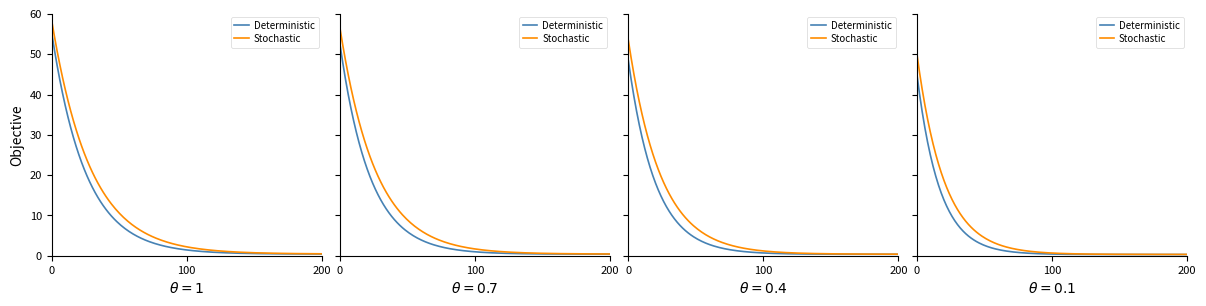

What is the highest value of the Deterministic series?

50.0